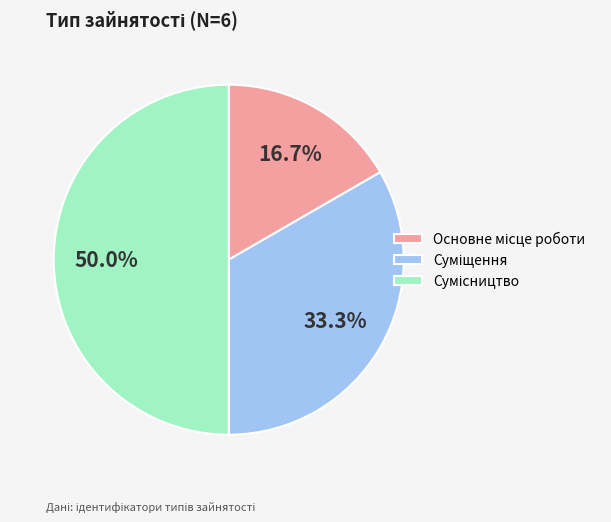

Rank the categories by value from lowest to highest.

Основне місце роботи, Суміщення, Сумісництво